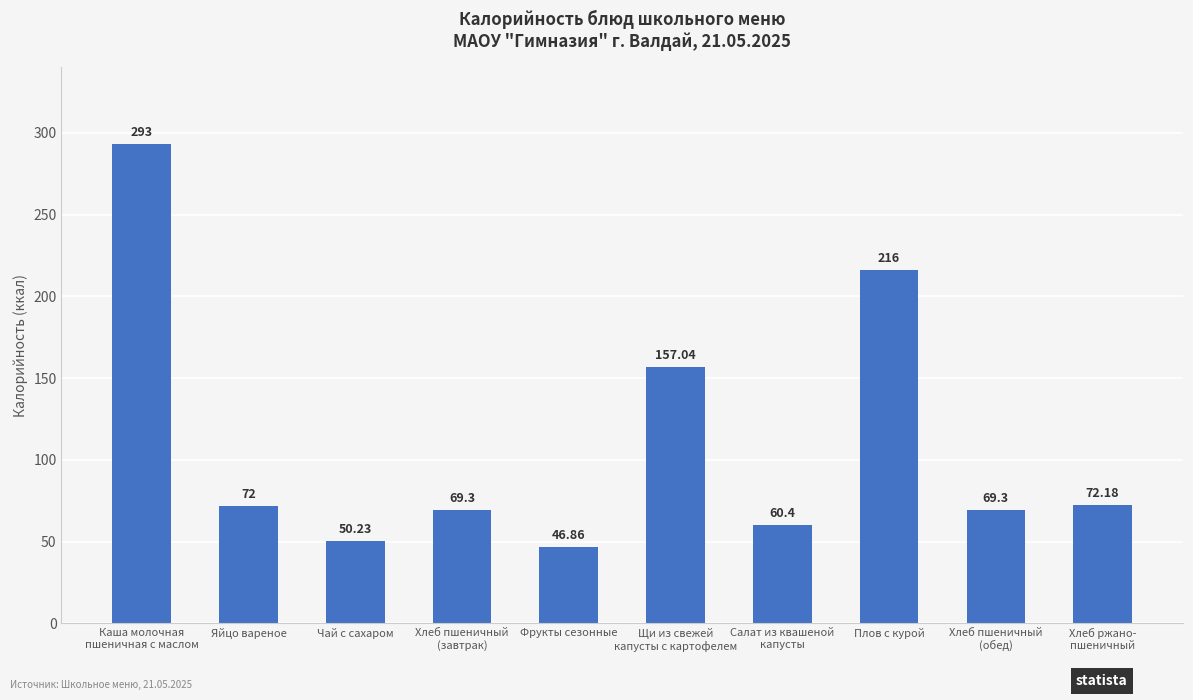

What is the label of the 3rd bar from the left?

Чай с сахаром